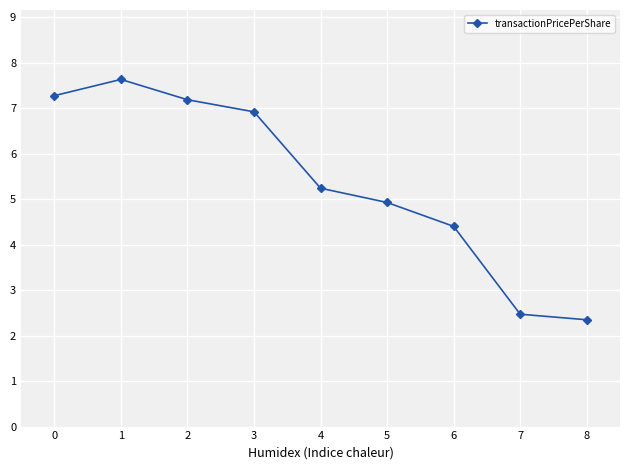

Does the chart have visible grid lines?

Yes